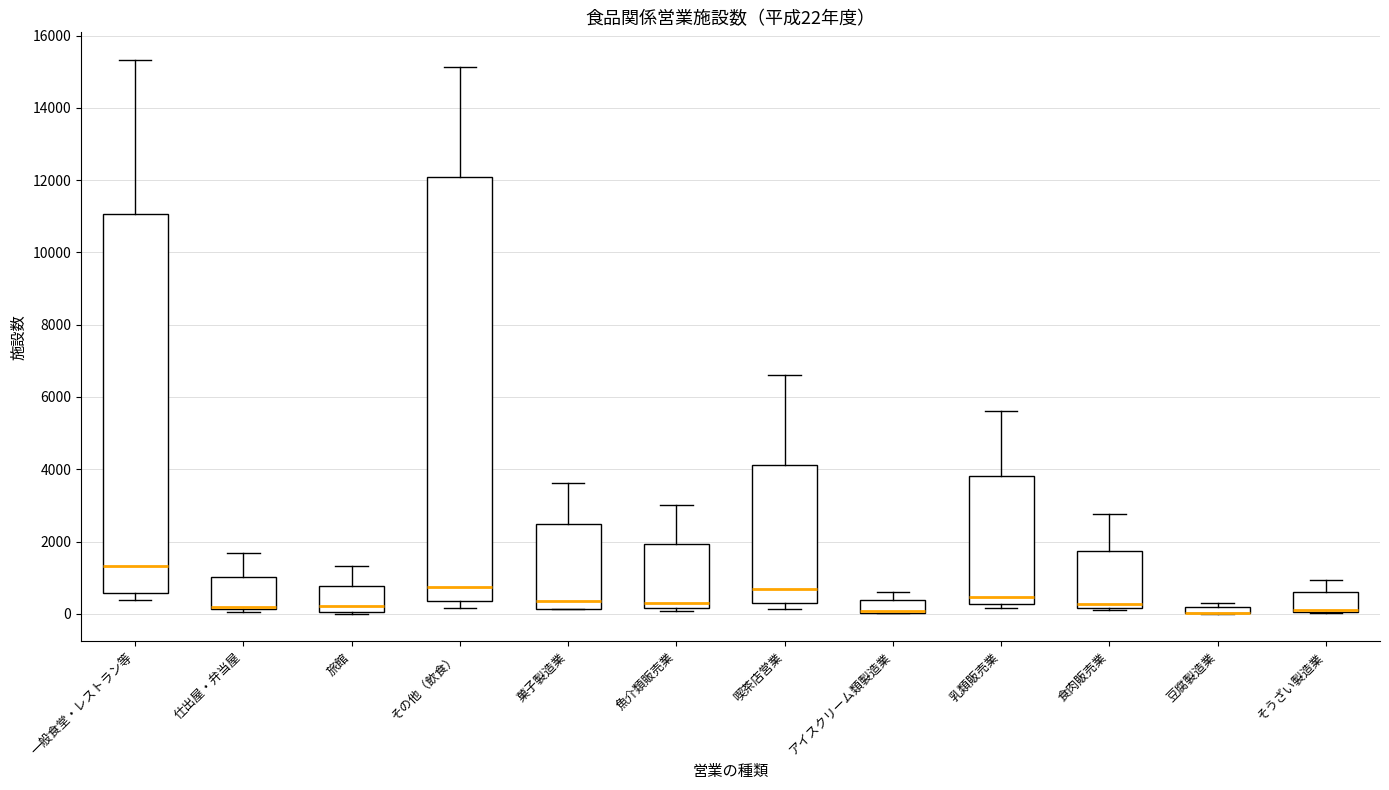

Which box is the tallest, from its lower edge to its upper edge?

その他（飲食）